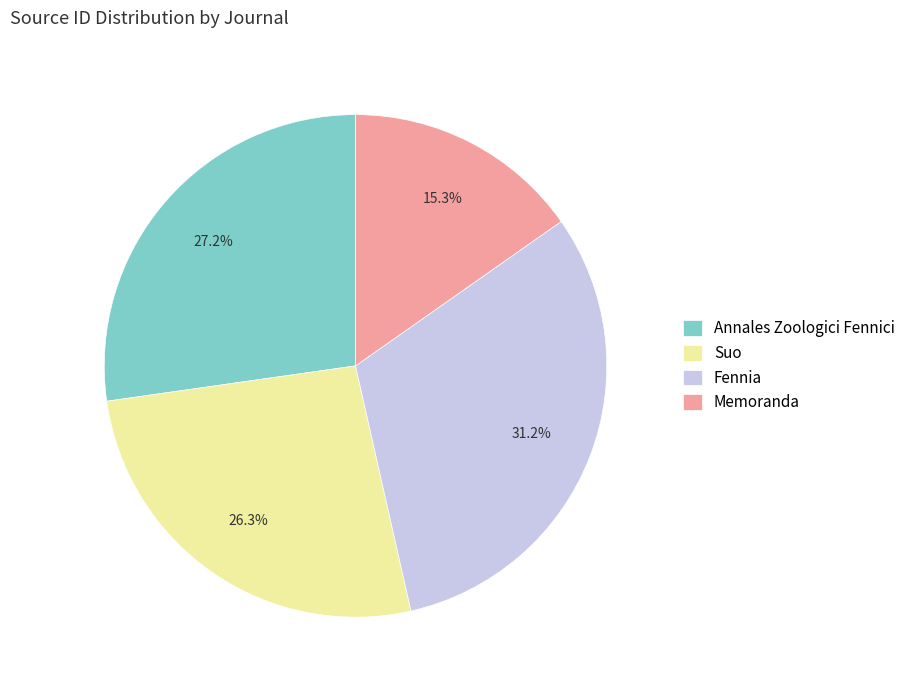

To the nearest percent, what is the average slice percentage?

25%